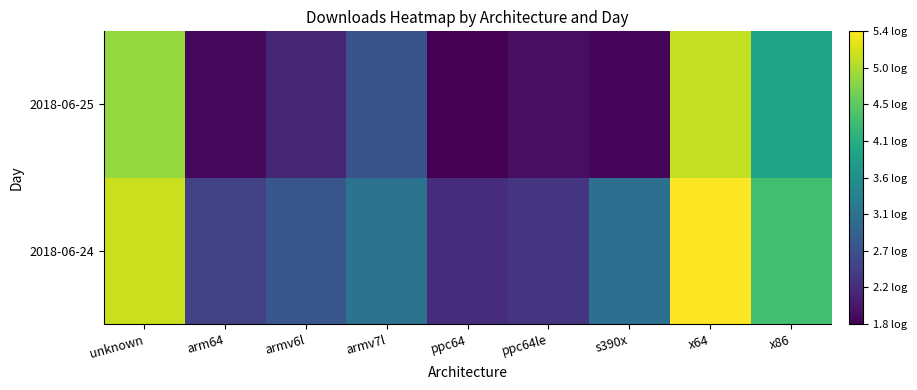

At which category does the chart reach its minimum across all series?

ppc64